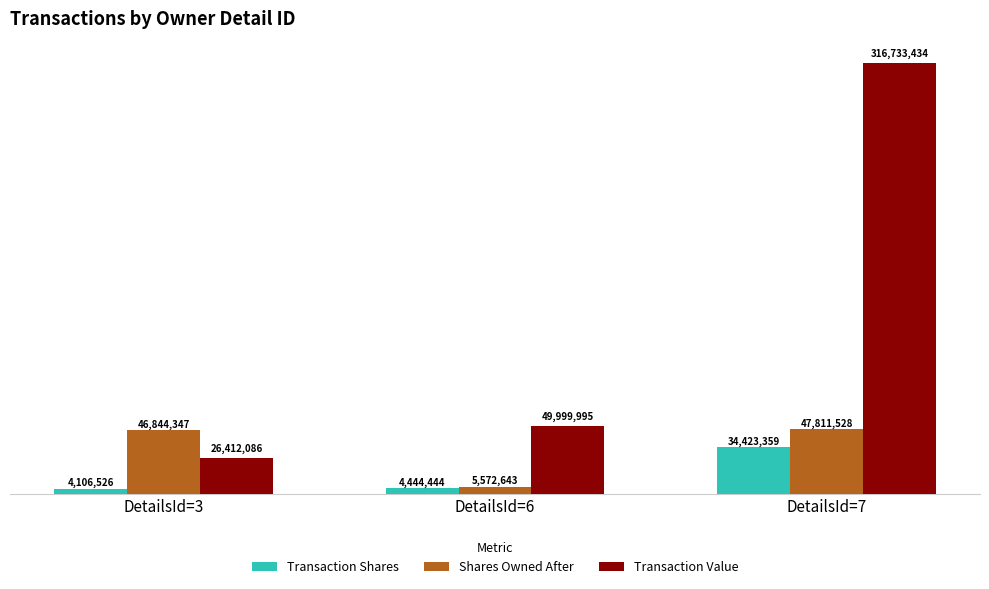

Are the bars horizontal?

No